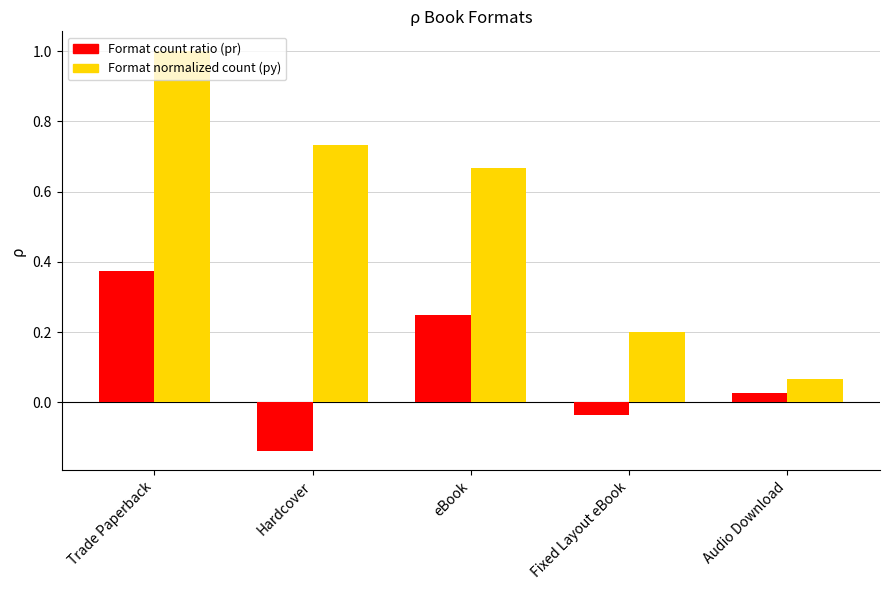

How many categories are shown in the chart?

5